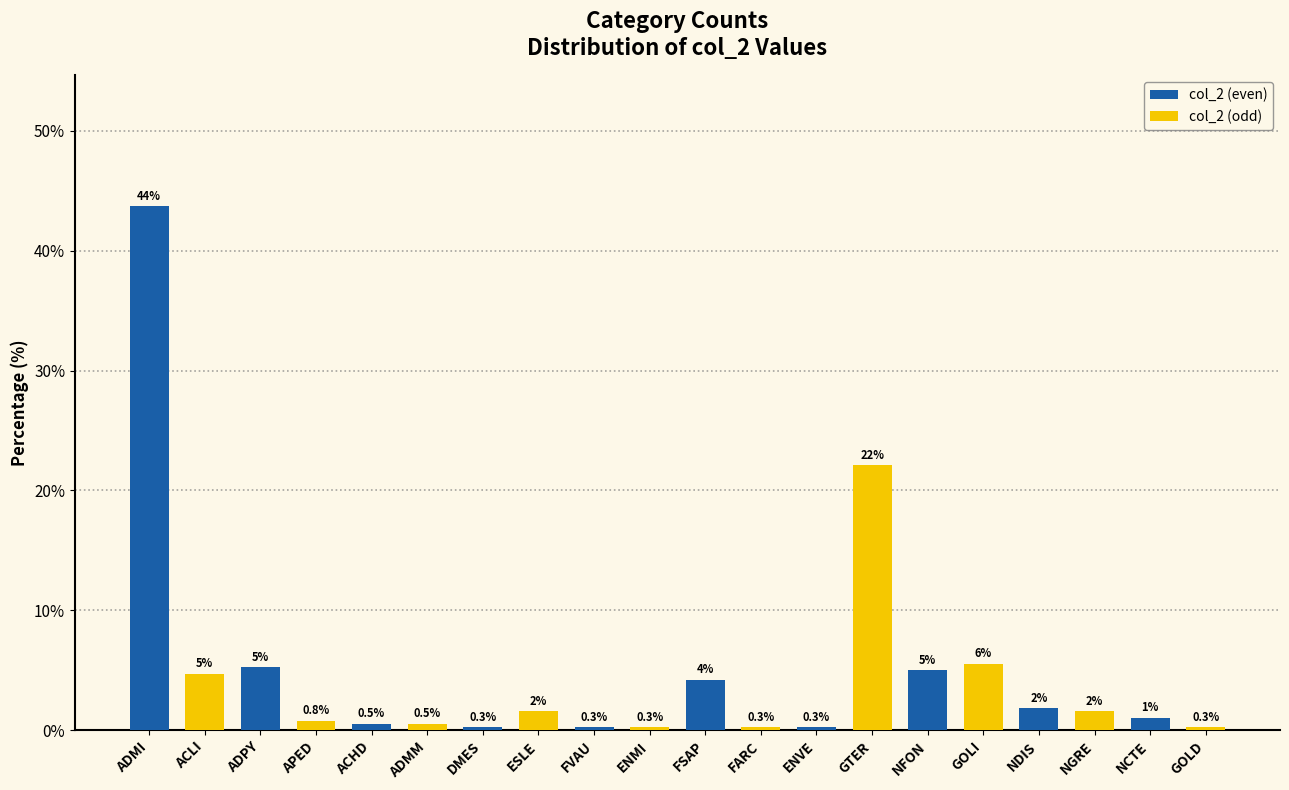

Which series has the widest spread of values?

col_2 (even)